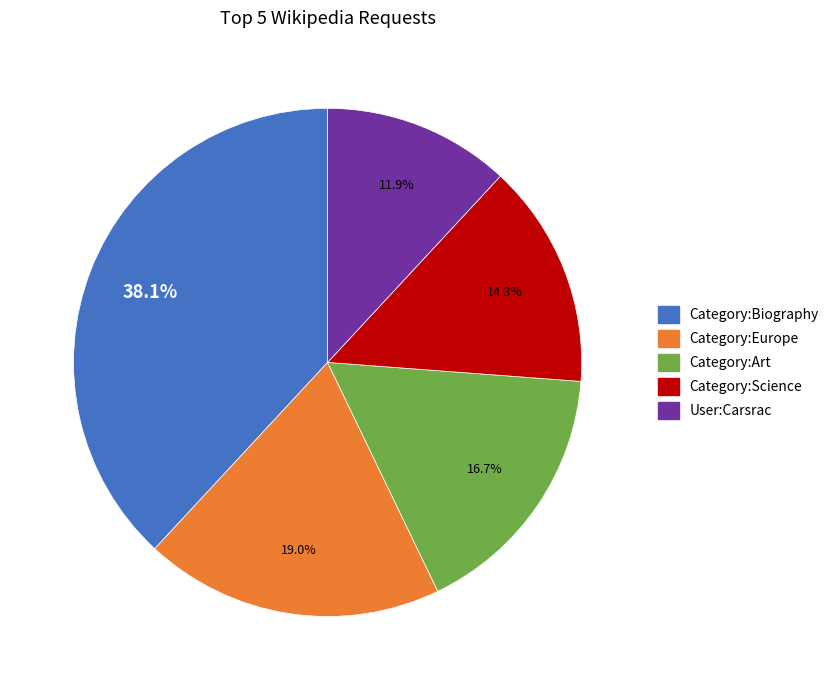

What is the total percentage of Category:Biography and User:Carsrac?

50.0%